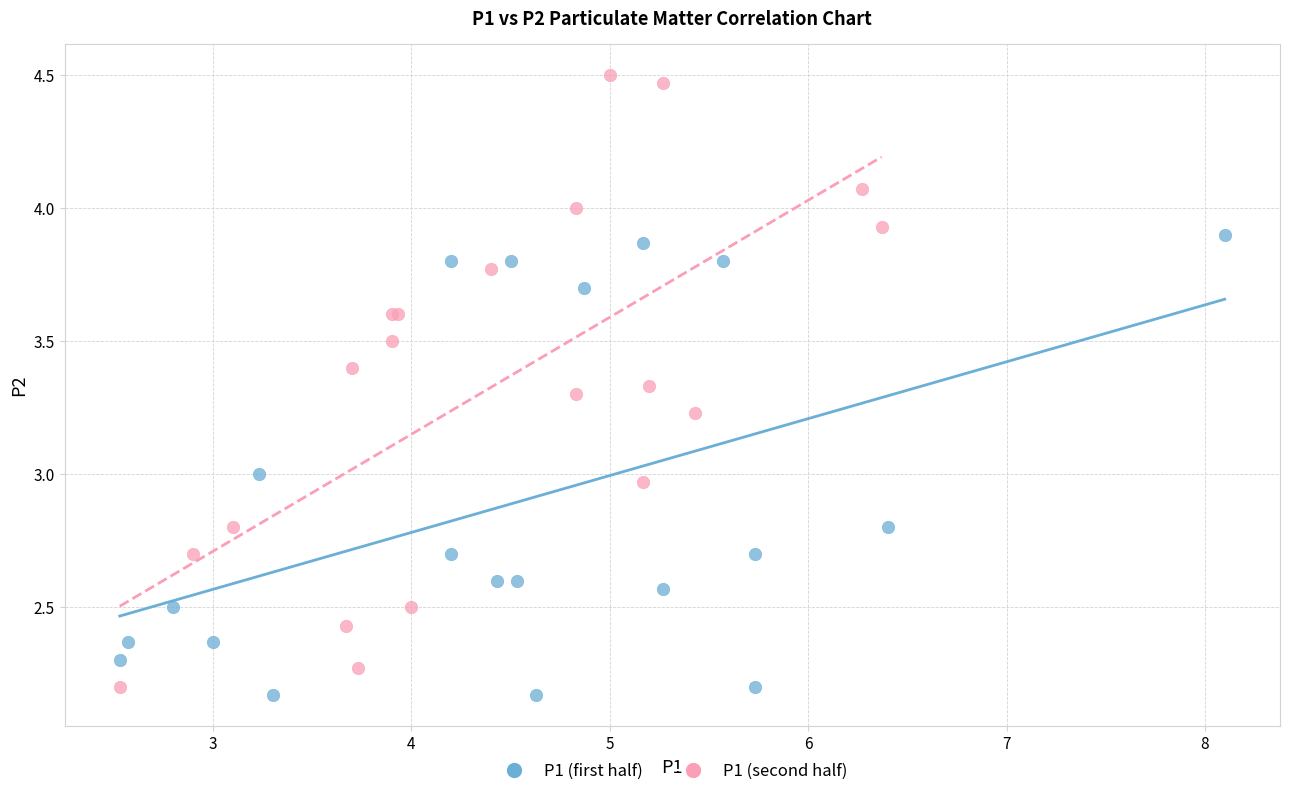

Which series has the largest Y range (max minus min)?

P1 (second half)